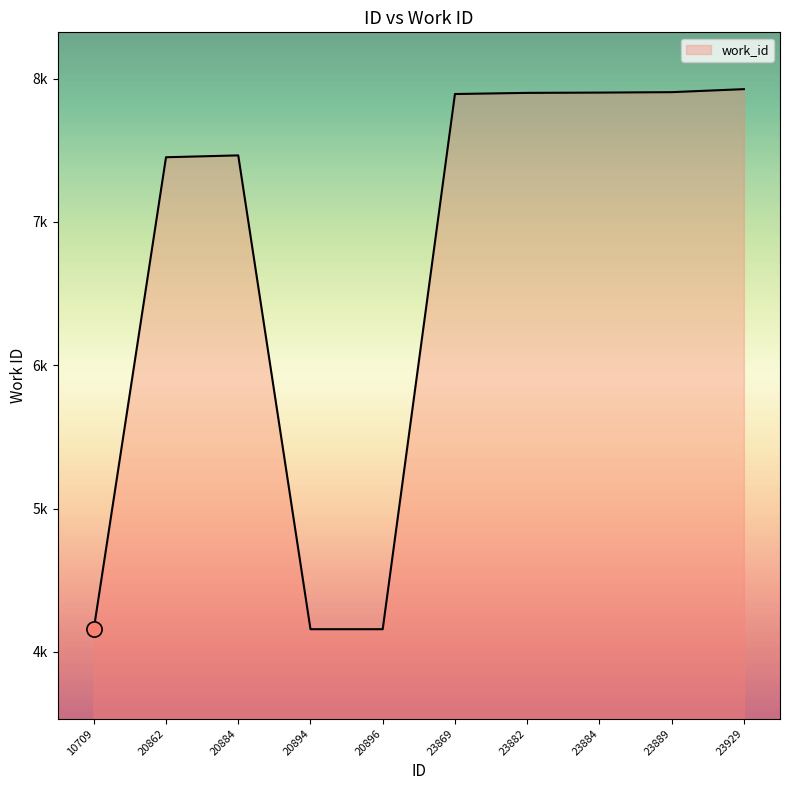

What is the ratio of the value at 20862 to the value at 20894?

1.8